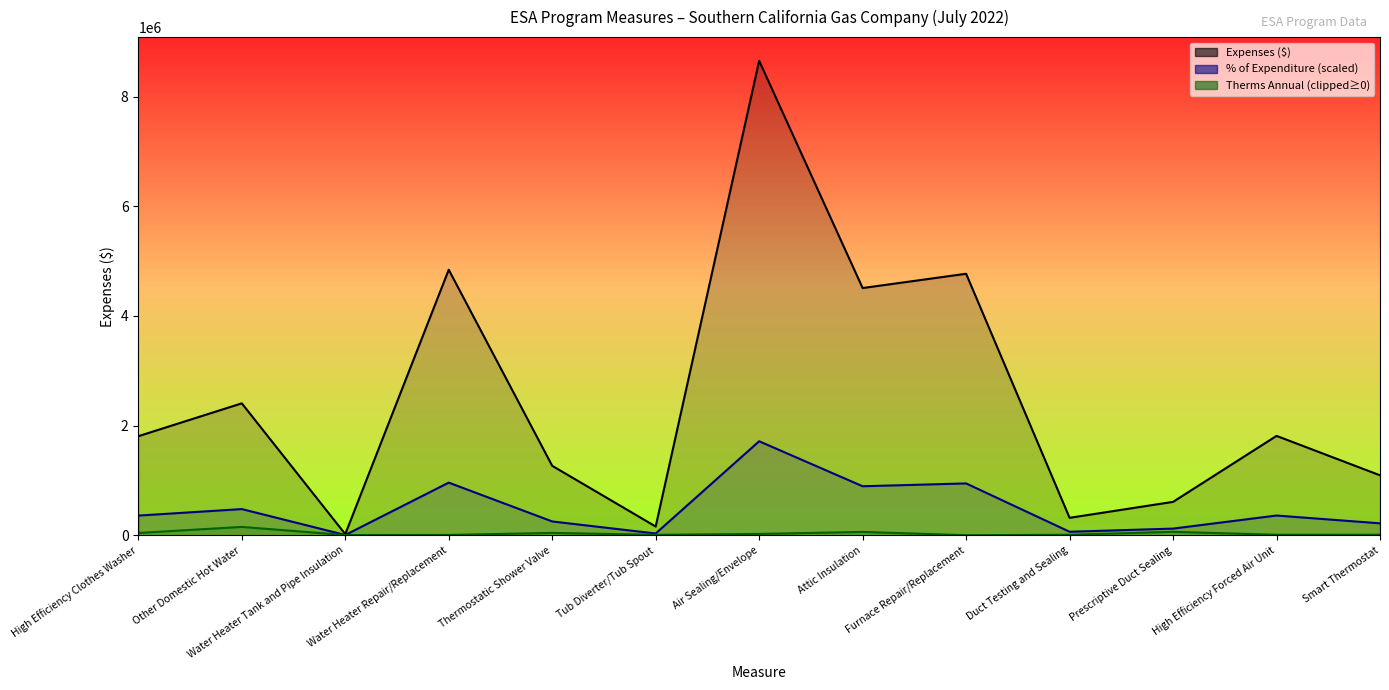

Where does the % of Expenditure series first go above 1806311?

High Efficiency Clothes Washer